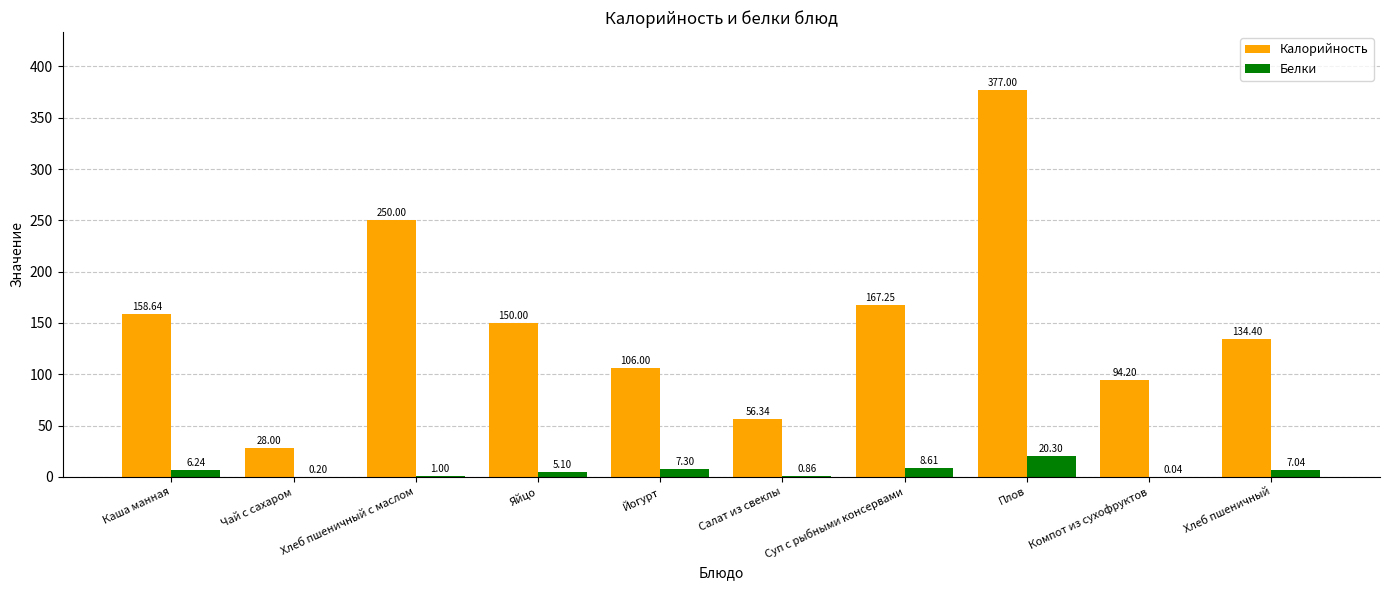

What is the total value across all series at Хлеб пшеничный с маслом?

251.0